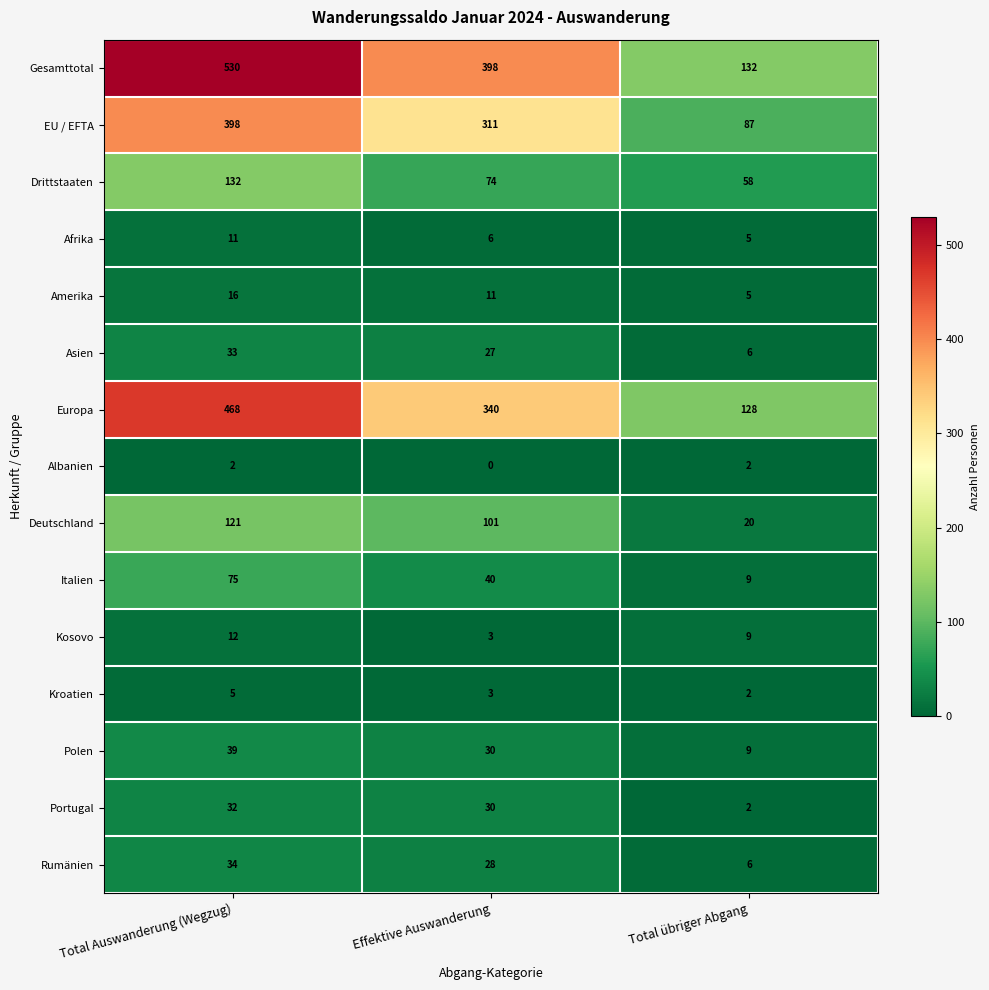

At which label does Amerika first exceed 11?

Total Auswanderung (Wegzug)